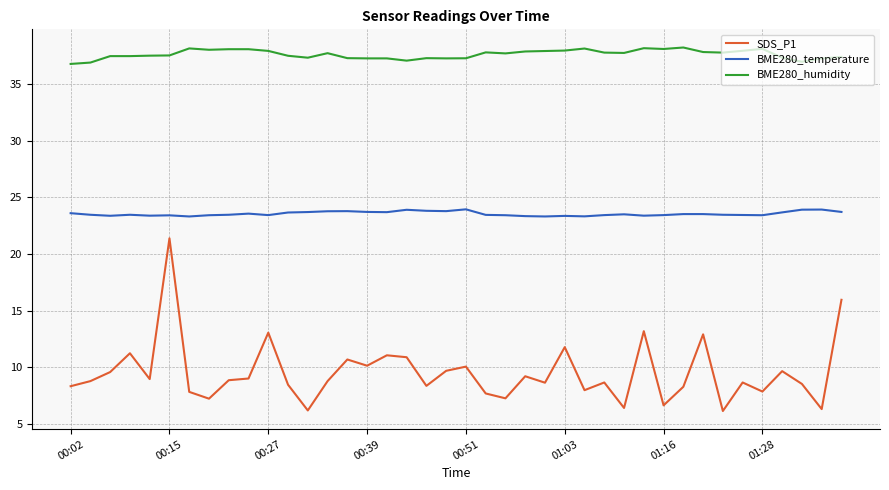

True or false: SDS_P1 and BME280_temperature intersect in this chart.

False